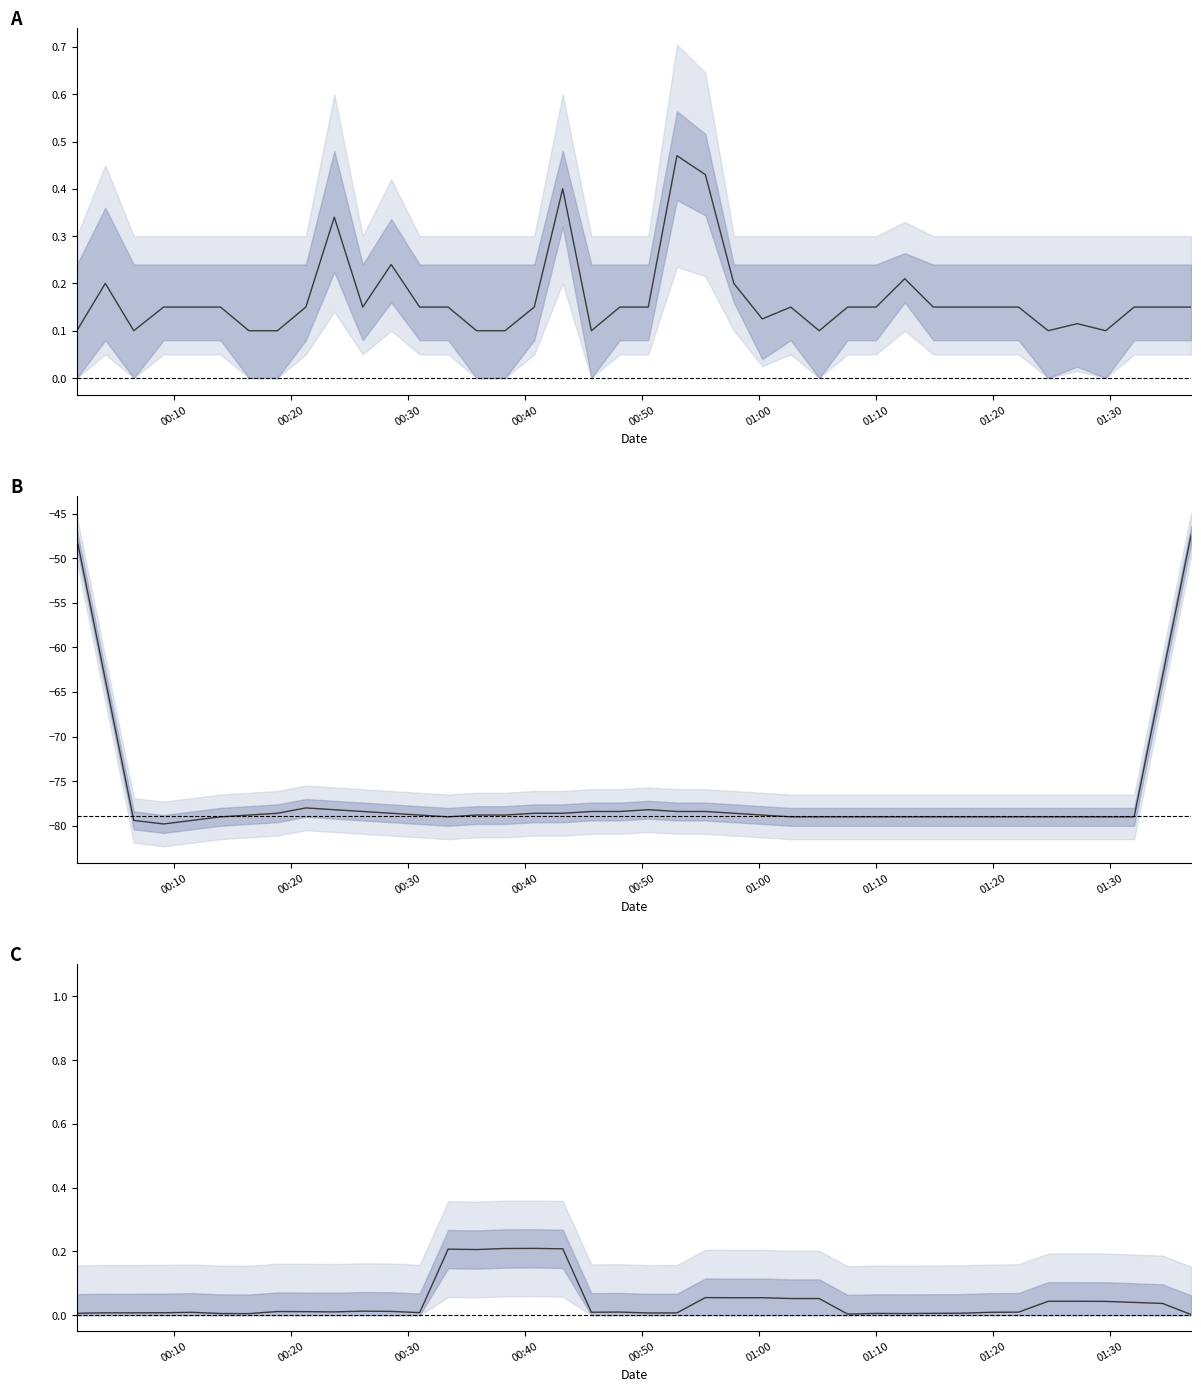

What is the sum of all Max_cycle (norm) values?

1.7